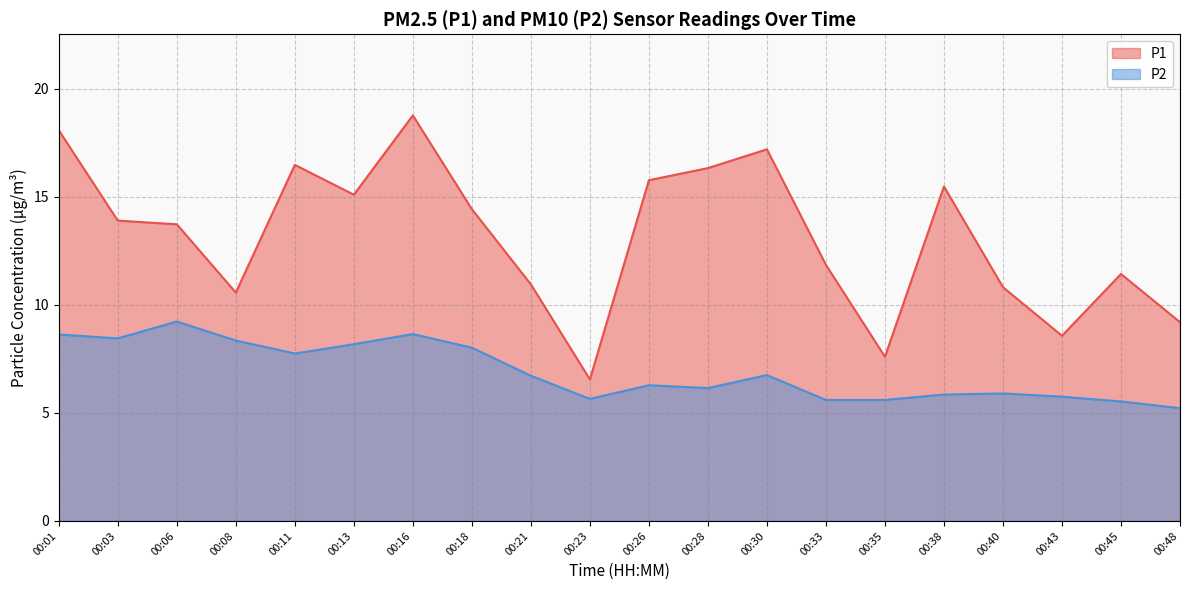

Rank the categories by P1 value from highest to lowest.

00:16, 00:01, 00:30, 00:11, 00:28, 00:26, 00:38, 00:13, 00:18, 00:03, 00:06, 00:33, 00:45, 00:21, 00:40, 00:08, 00:48, 00:43, 00:35, 00:23